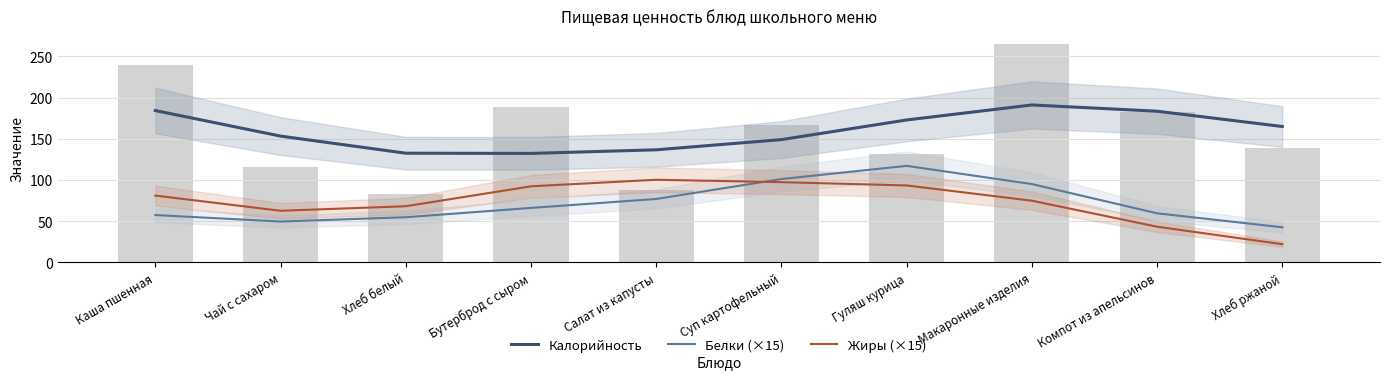

Does the chart contain stacked bars?

No